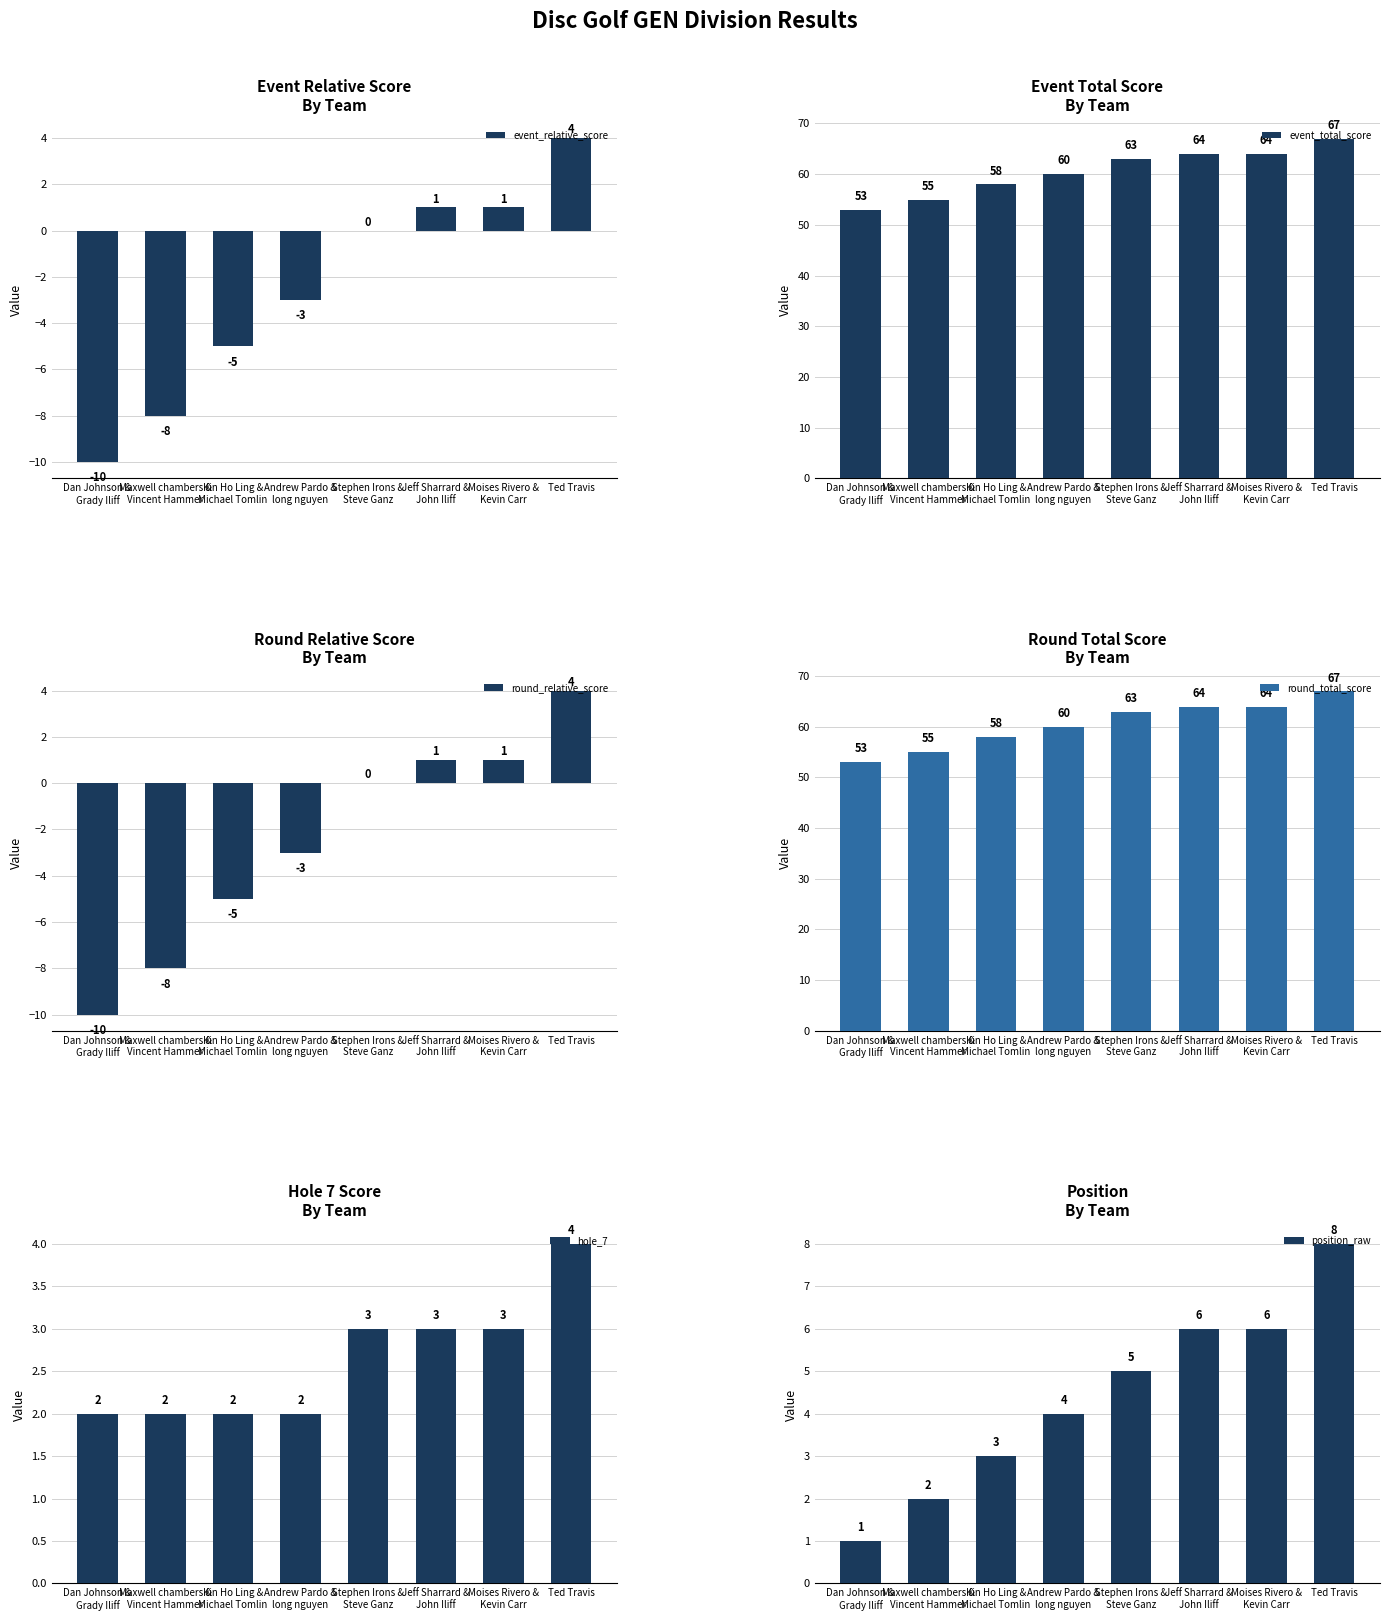

What is the difference between the event_total_score values at Stephen Irons &
Steve Ganz and Kin Ho Ling &
Michael Tomlin?

5